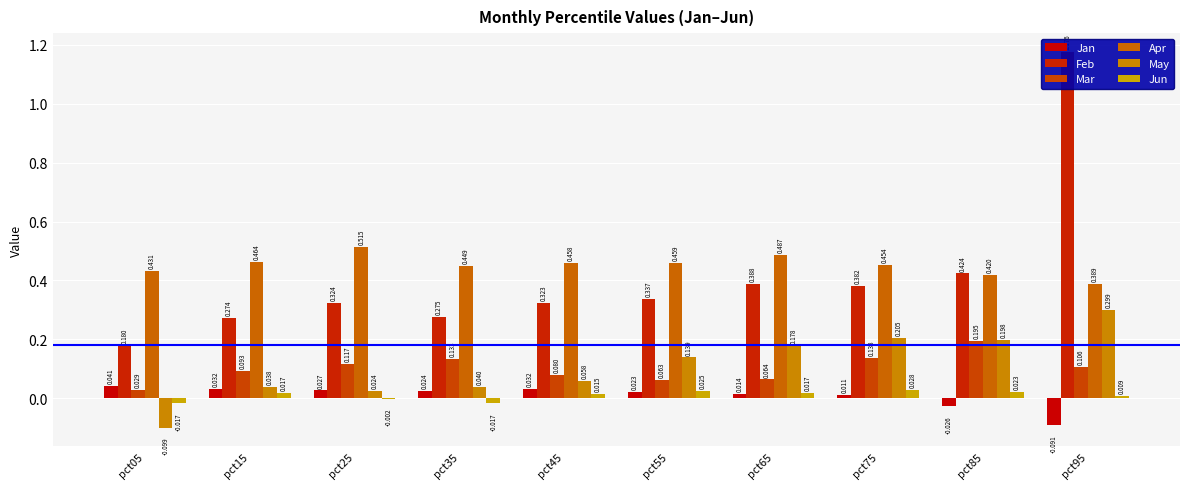

Count the Mar values in the range 0 to 1.

10